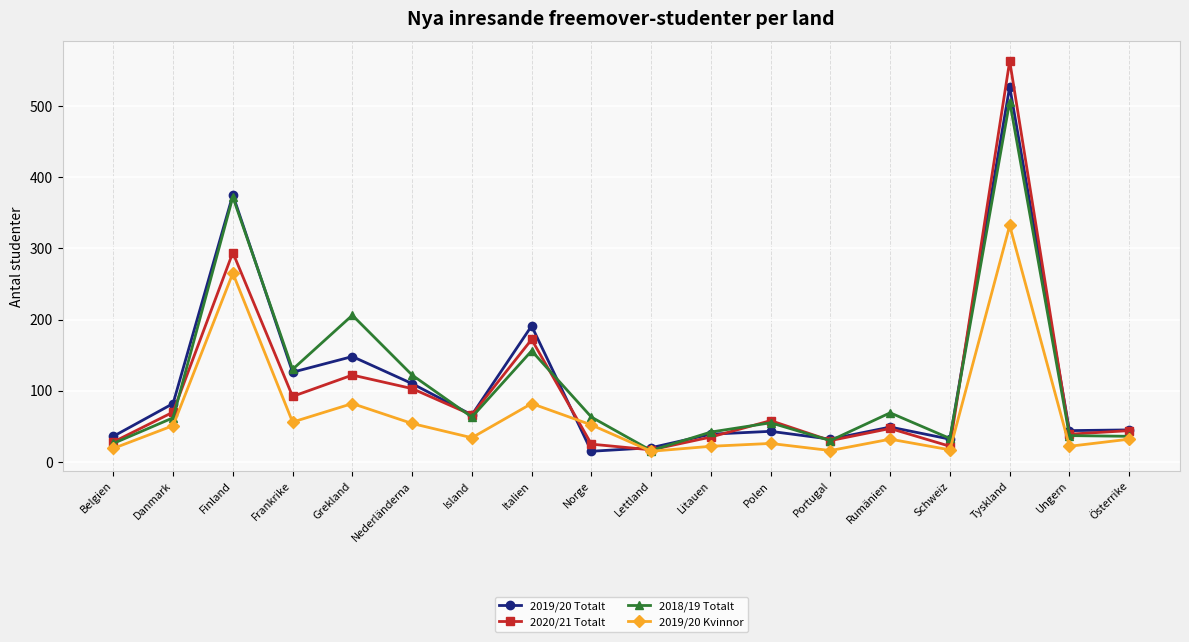

At which label does 2020/21 Totalt reach its peak?

Tyskland